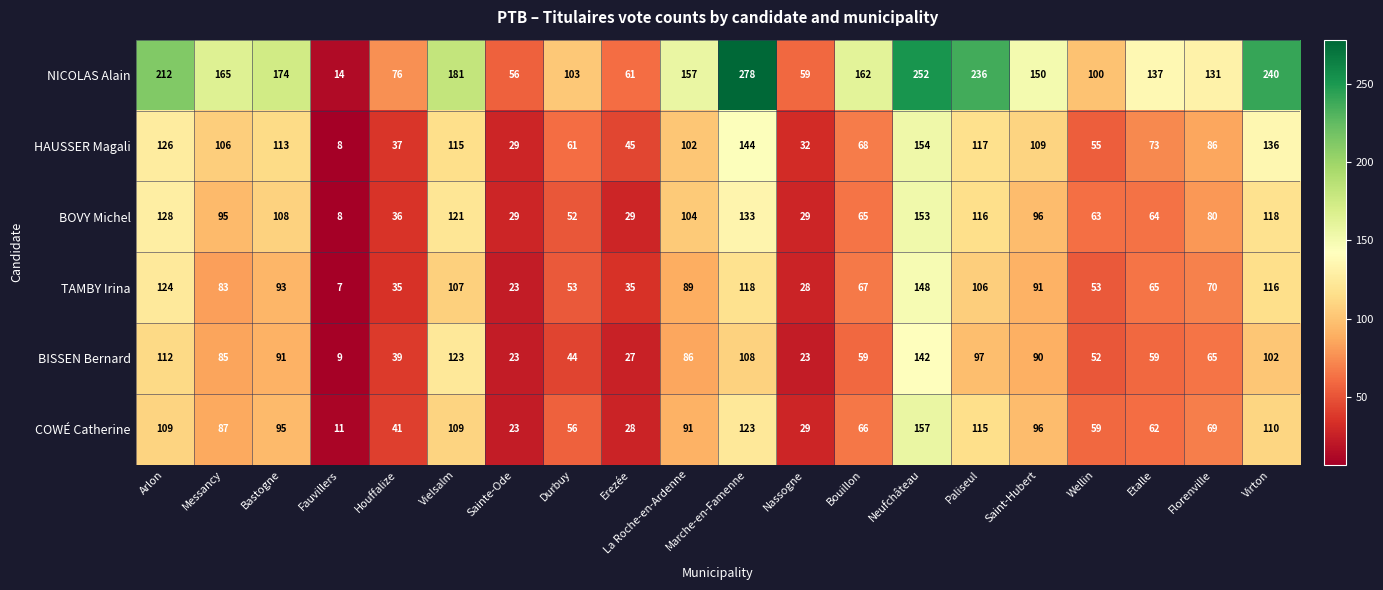

Count the number of categories in the chart.

20